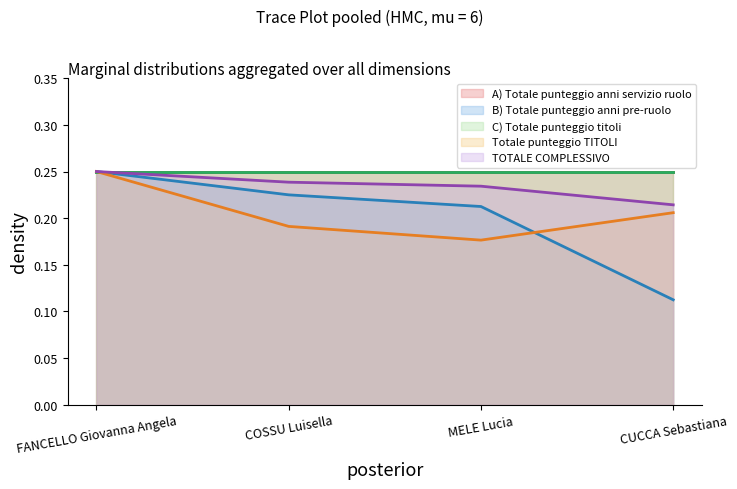

True or false: TOTALE COMPLESSIVO and Totale punteggio TITOLI cross at least once.

False